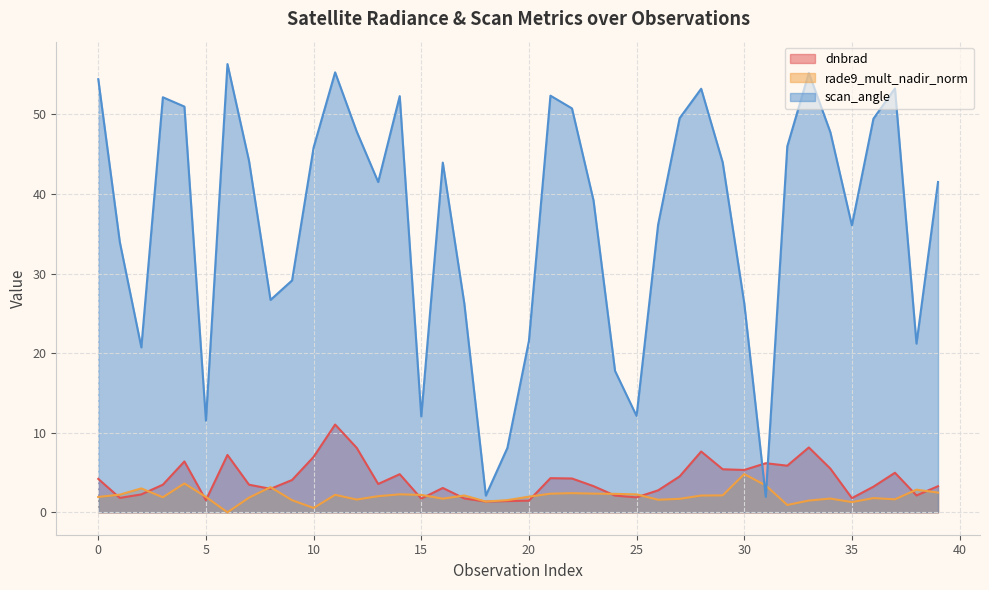

What are all the series names shown in the legend?

dnbrad, rade9_mult_nadir_norm, scan_angle